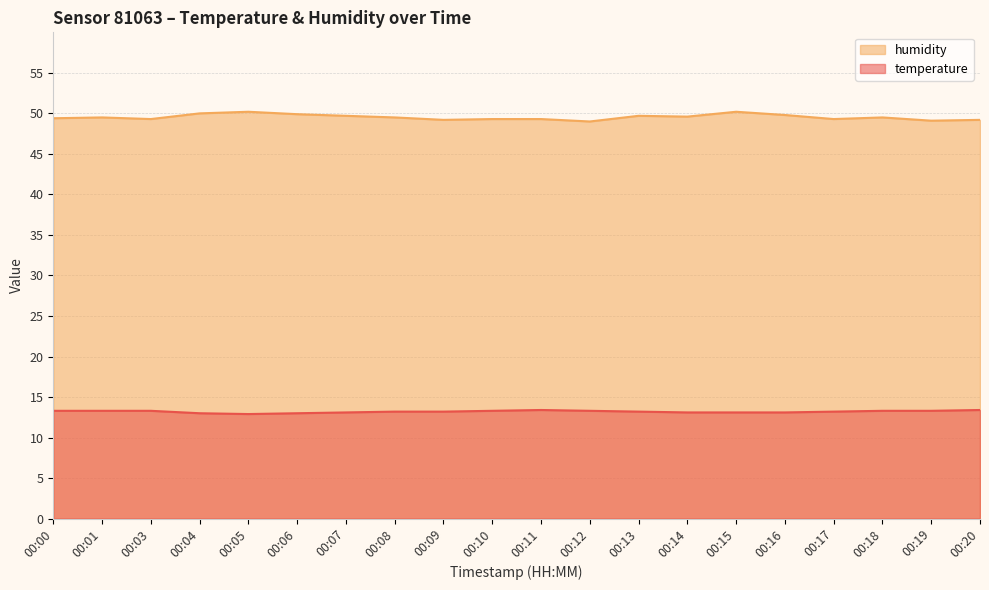

Reading right to left, extract all data points from this chart.

temperature: 13.4	13.3	13.3	13.2	13.1	13.1	13.1	13.2	13.3	13.4	13.3	13.2	13.2	13.1	13.0	12.9	13.0	13.3	13.3	13.3
humidity: 49.2	49.1	49.5	49.3	49.8	50.2	49.6	49.7	49.0	49.3	49.3	49.2	49.5	49.7	49.9	50.2	50.0	49.3	49.5	49.4